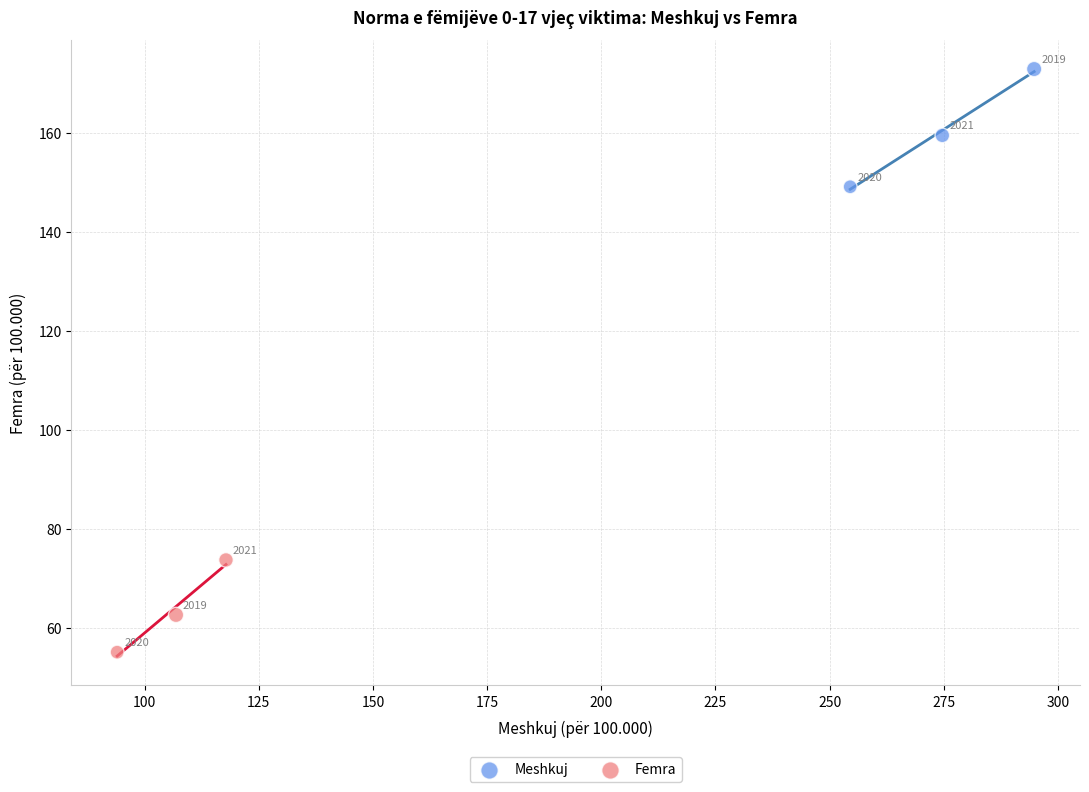

Which series has the widest spread of Y values?

Meshkuj